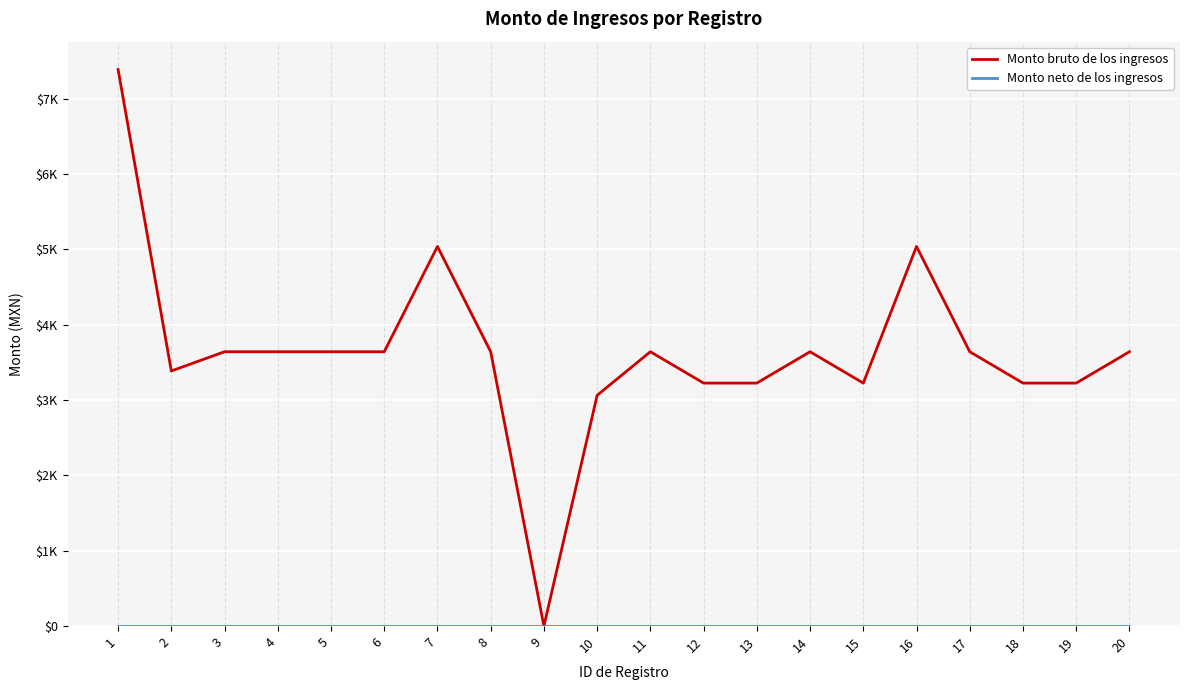

Between 8 and 14, which series saw the biggest shift?

Monto bruto de los ingresos